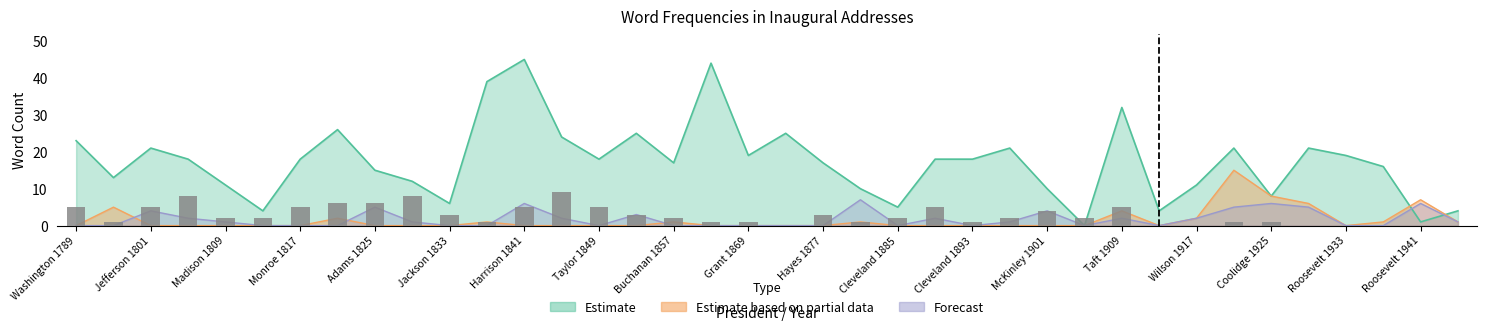

What is the label of the 21st bar from the left?

Hayes 1877